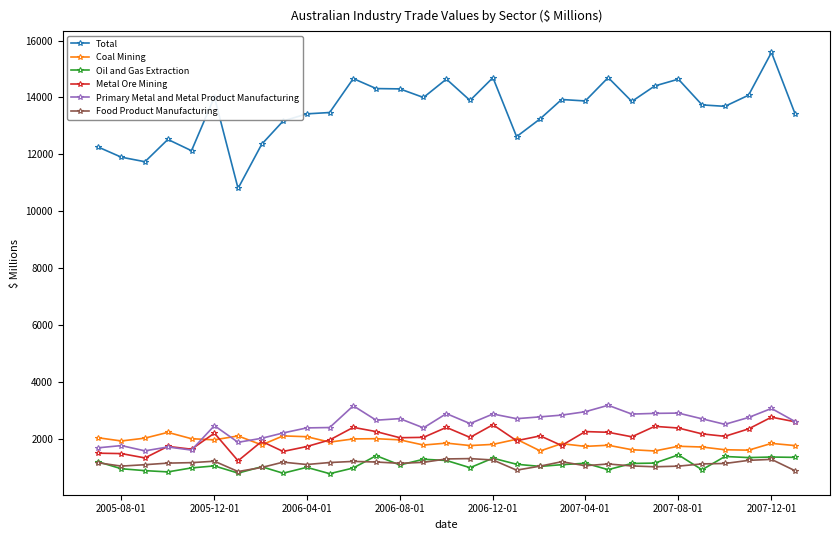

Count the number of categories in the chart.

31